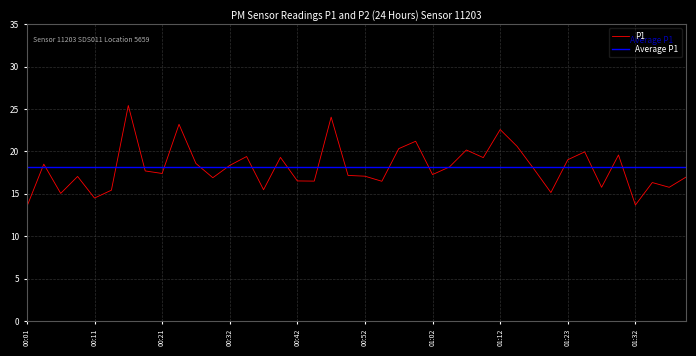

What is the difference between the maximum and minimum values?

11.9